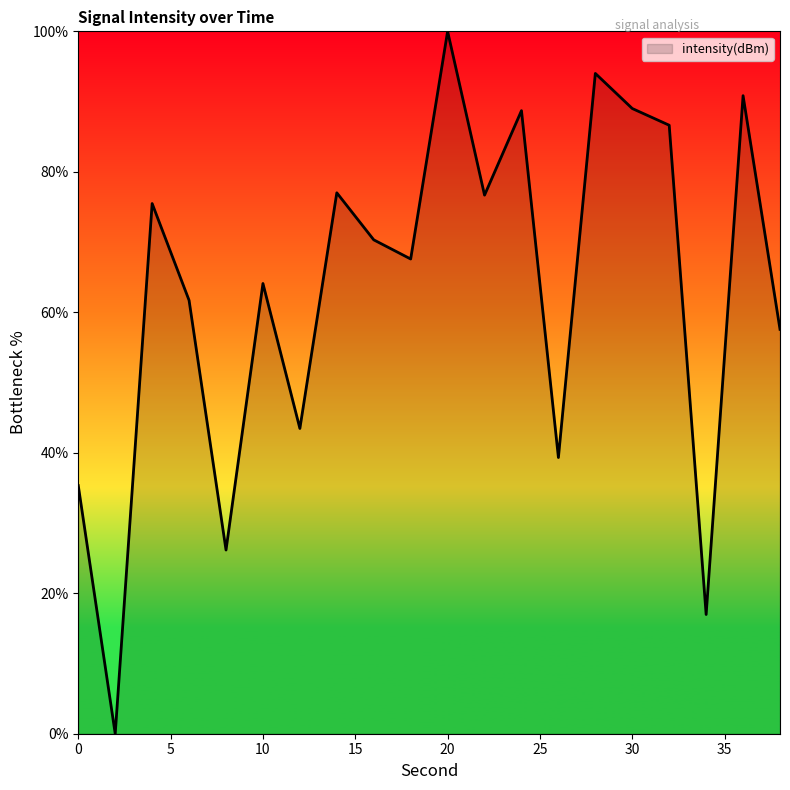

What is the greatest value displayed?

100.0